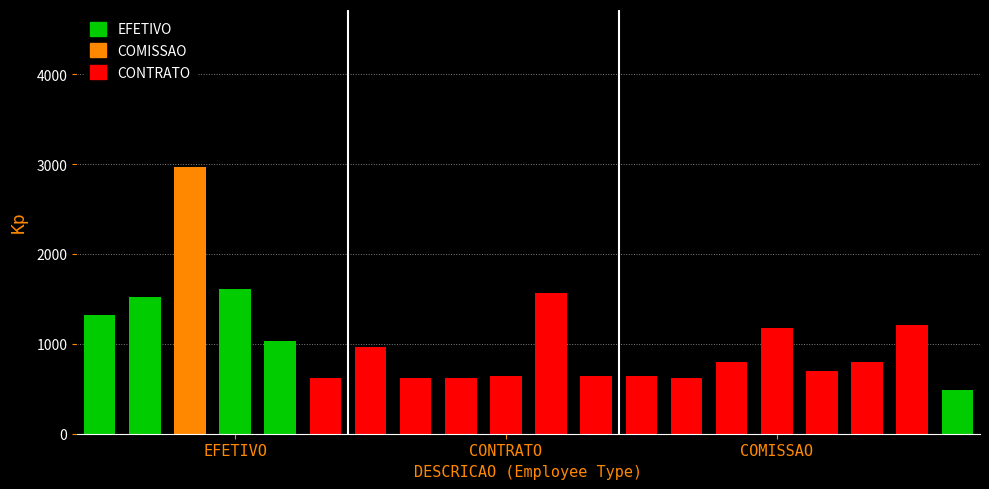

What is the value of the 9th bar from the left?

623.8